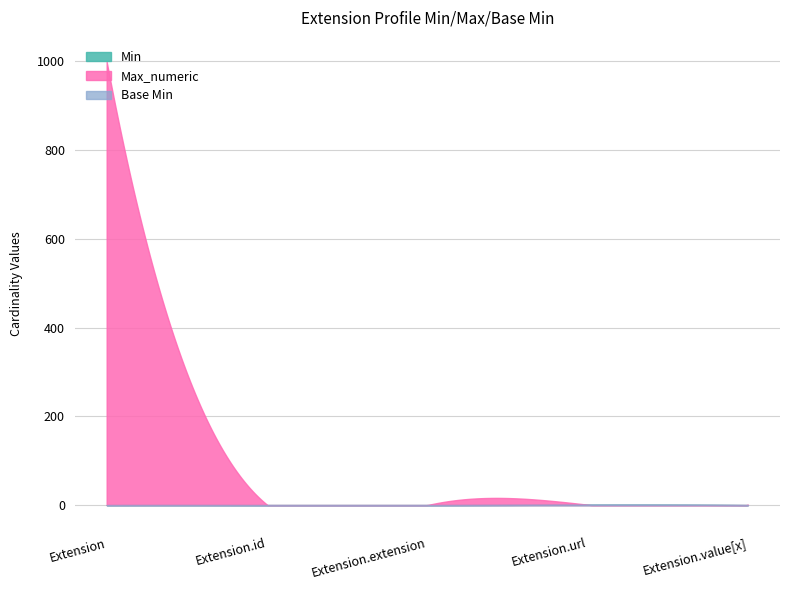

What is the sum of the Base Min values at Extension.url and Extension.id?

1